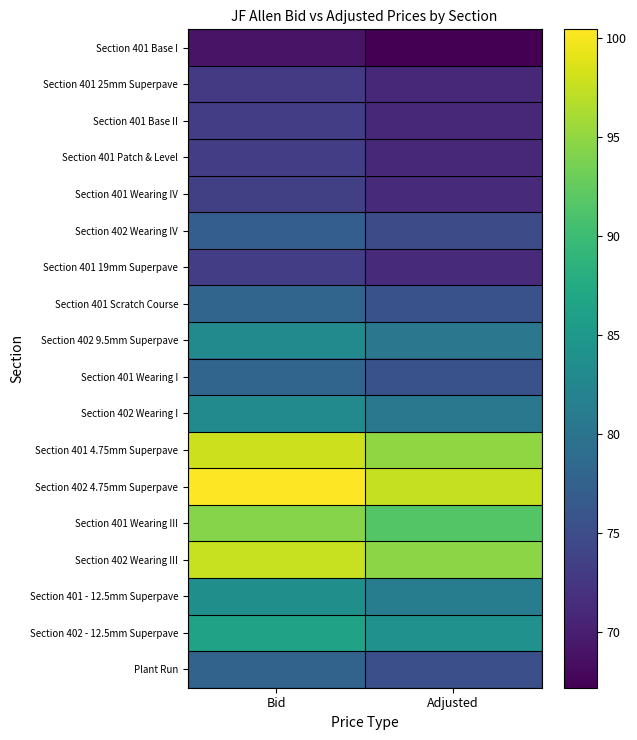

Which series has the largest range (max minus min)?

Section 401 4.75mm Superpave